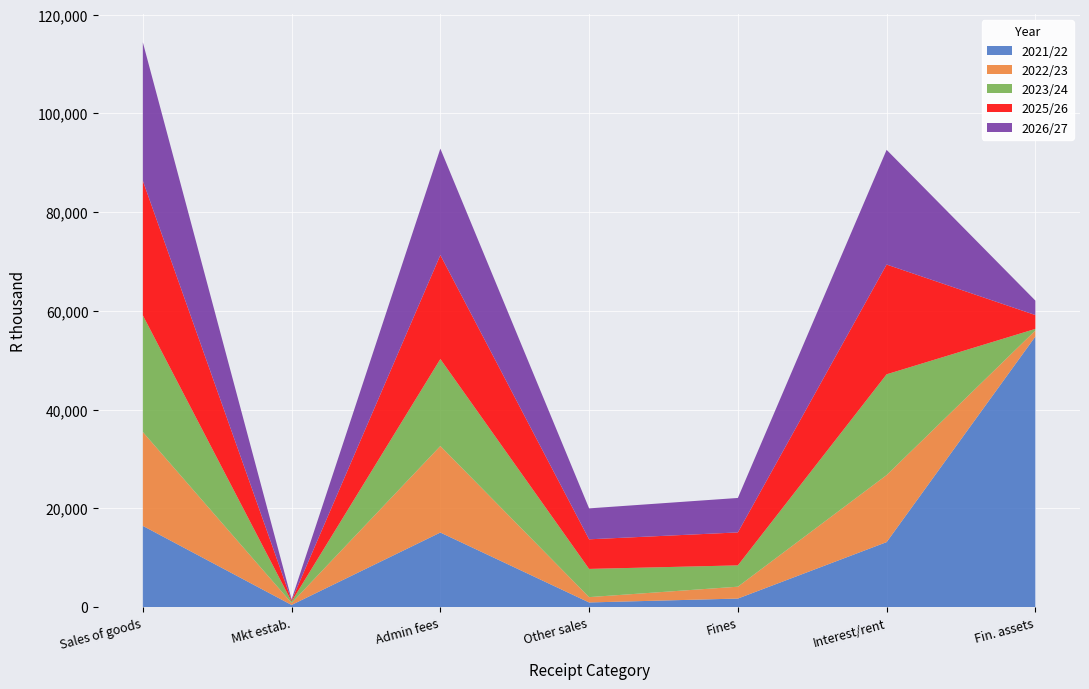

Reading right to left, extract all data points from this chart.

2021/22: 54793.0	13149.0	1716.0	927.0	15089.0	424.0	16440.0
2022/23: 1220.0	13577.2	2404.5	1081.0	17525.5	403.0	19009.5
2023/24: 319.0	20408.0	4315.0	5713.0	17616.0	303.0	23632.0
2025/26: 2803.0	22232.0	6678.0	5996.0	21055.0	203.0	27254.0
2026/27: 2929.0	23231.0	6978.0	6265.0	21553.0	214.0	28032.0